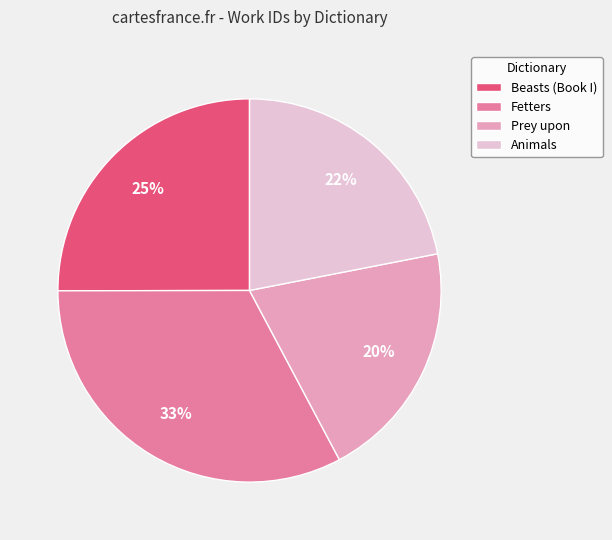

To the nearest percent, what percentage of the pie is Prey upon?

20%